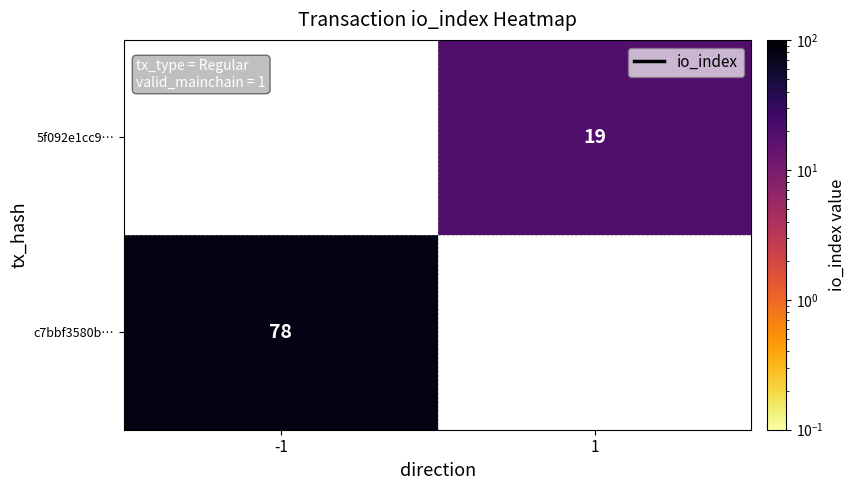

The value of c7bbf3580b… at -1 is 135. True or false?

False